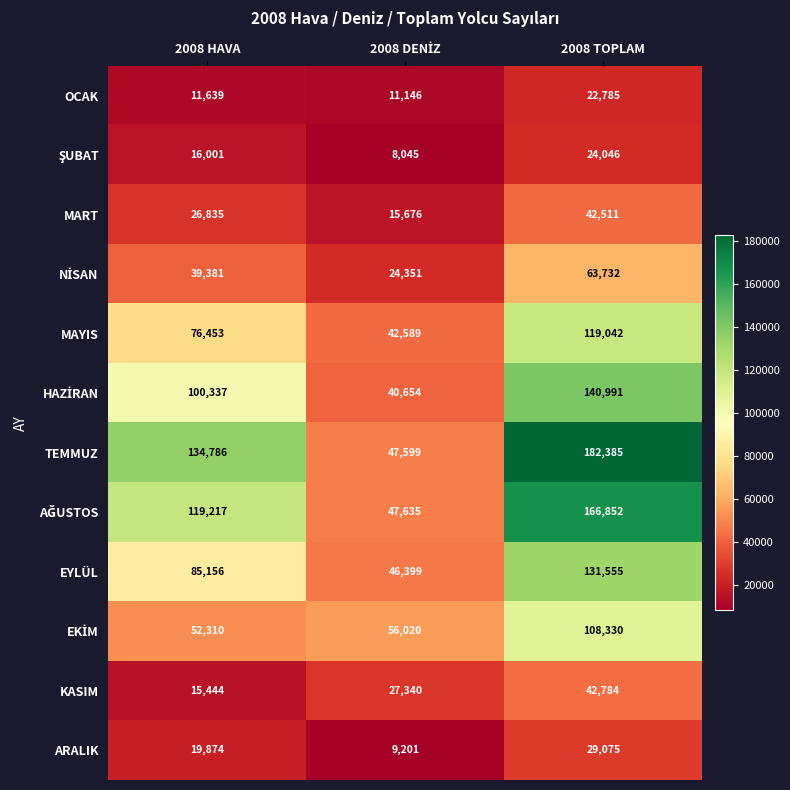

Count the ARALIK values in the range 9201 to 29075.

3